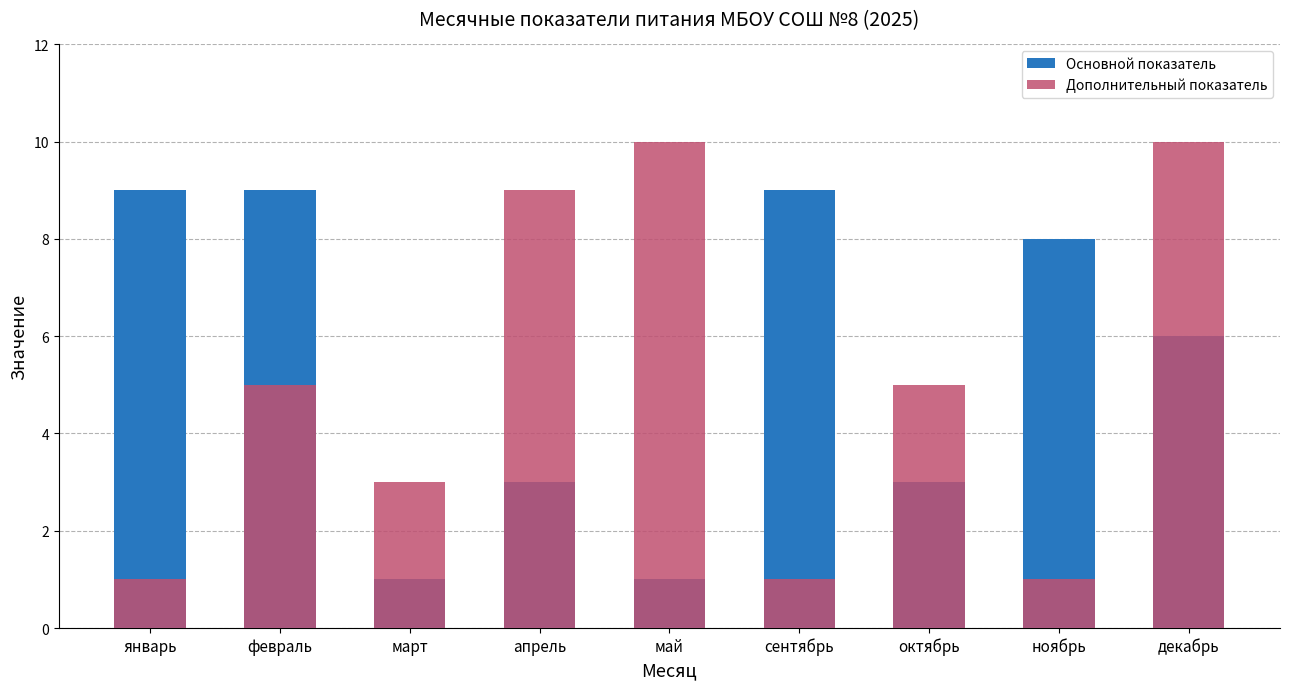

What is the difference between the second highest and second lowest values in the Дополнительный показатель series?

9